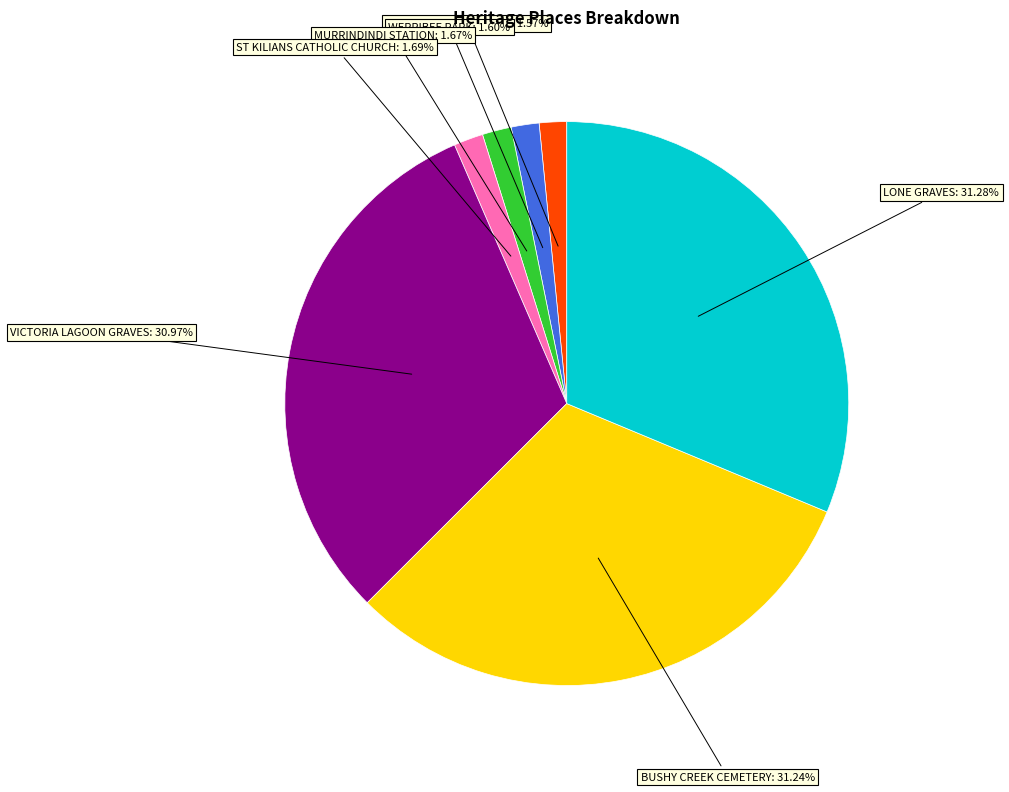

Is there any slice that represents more than half of the pie?

No